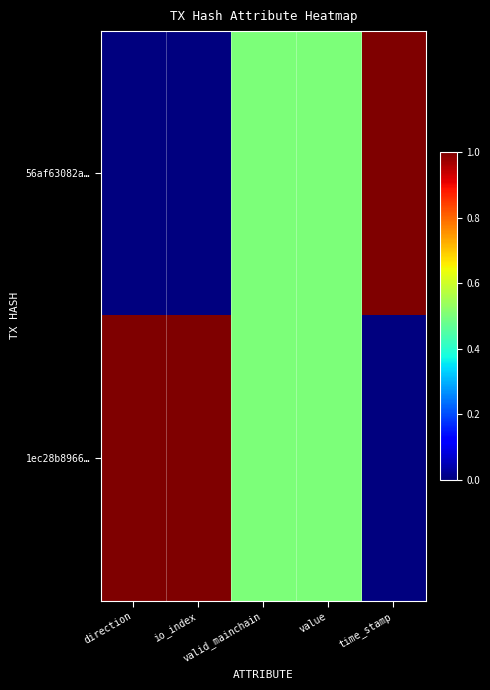

Reading left to right, list all the values displayed in this chart.

56af63082a…: direction=0.0	io_index=0.0	valid_mainchain=0.5	value=0.5	time_stamp=1.0
1ec28b8966…: direction=1.0	io_index=1.0	valid_mainchain=0.5	value=0.5	time_stamp=0.0